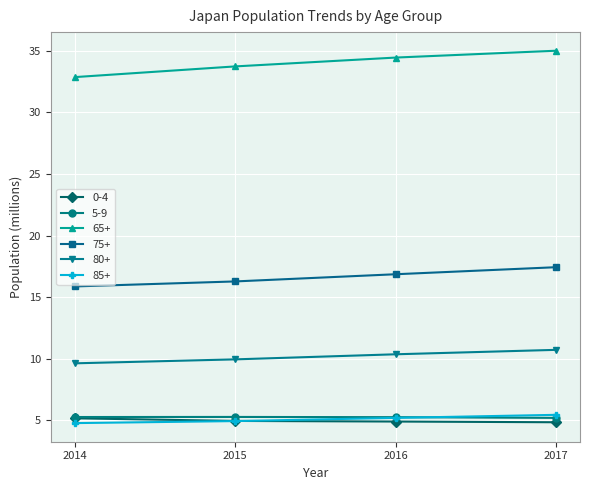

In 5-9, how many points are higher than both neighbors (excluding endpoints)?

1